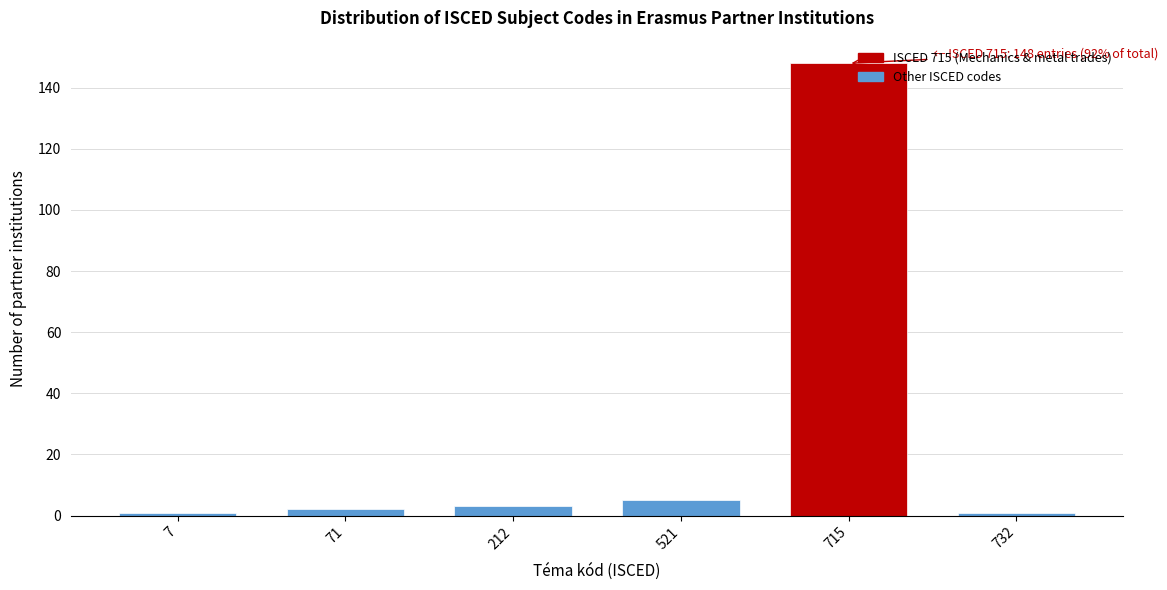

Reading left to right, what are all the values shown in this chart?

7=1	71=2	212=3	521=5	715=148	732=1